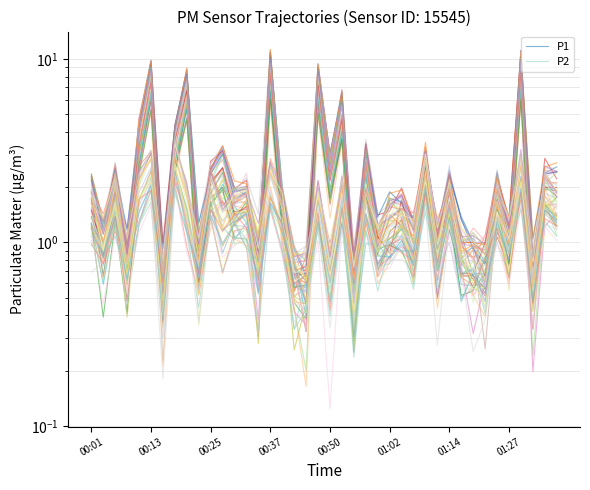

True or false: P2 and P1 intersect in this chart.

False